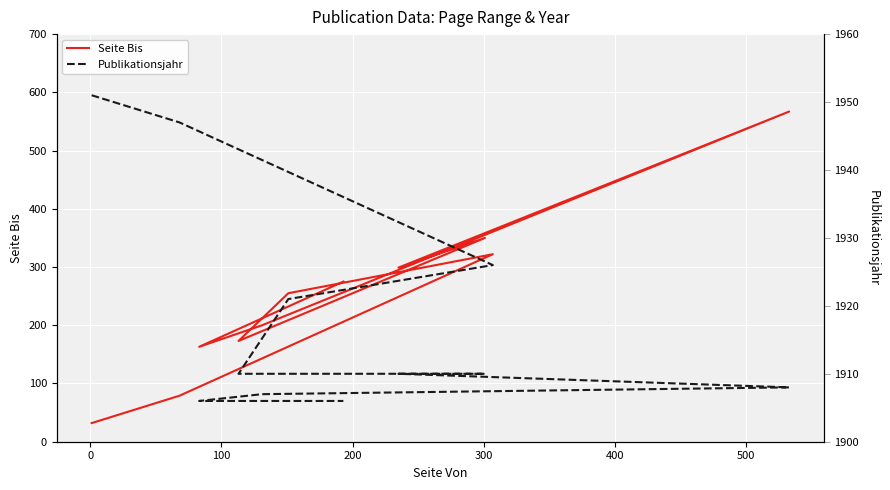

Is the value of Publikationsjahr at 8 greater than the value of Seite Bis at 10?

Yes